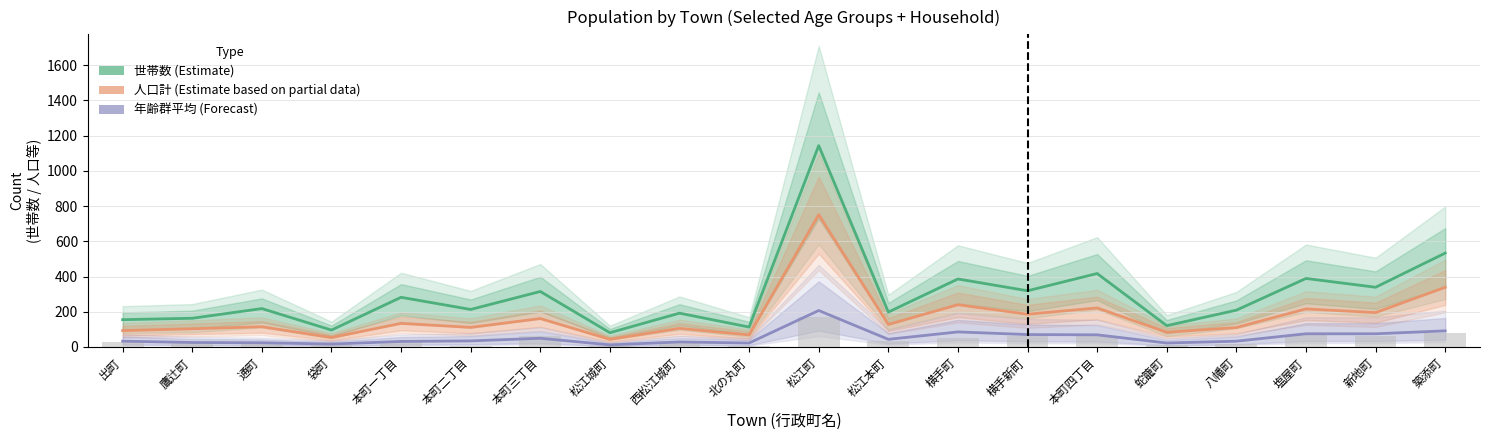

How many data points does each series have?

20